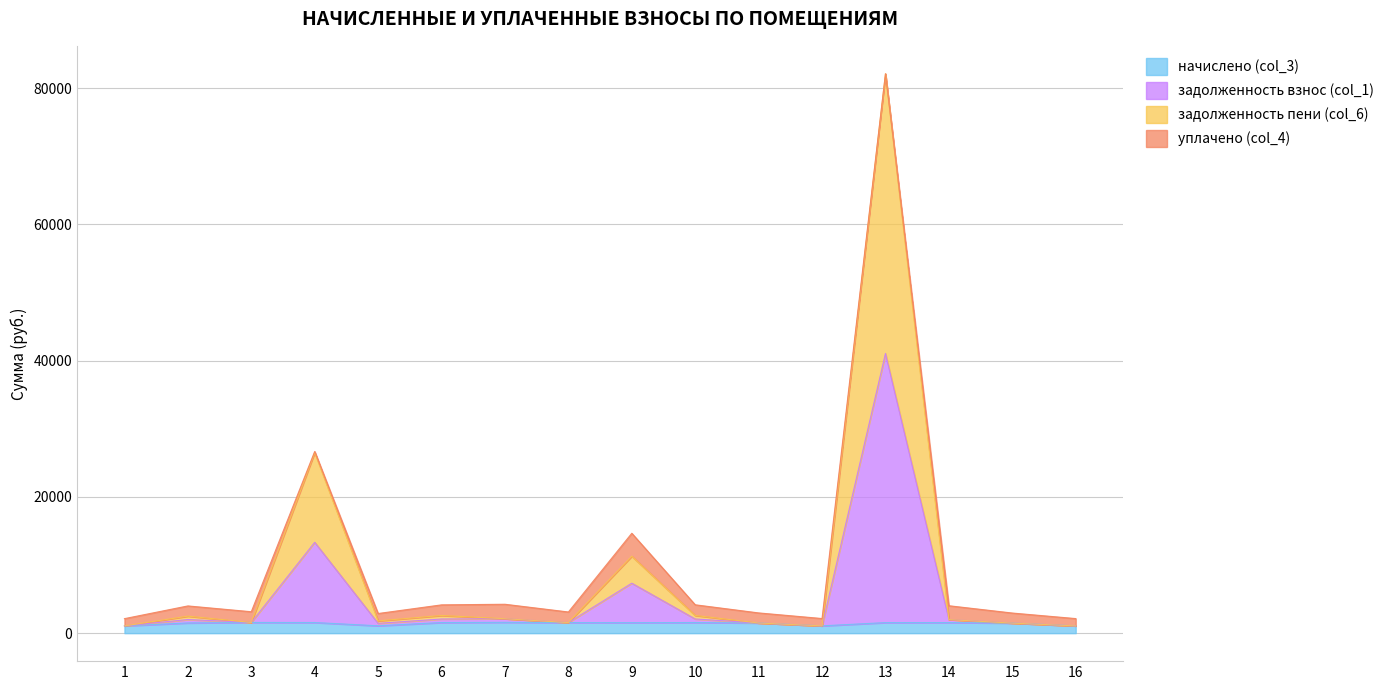

What is the smallest value displayed?

1066.8